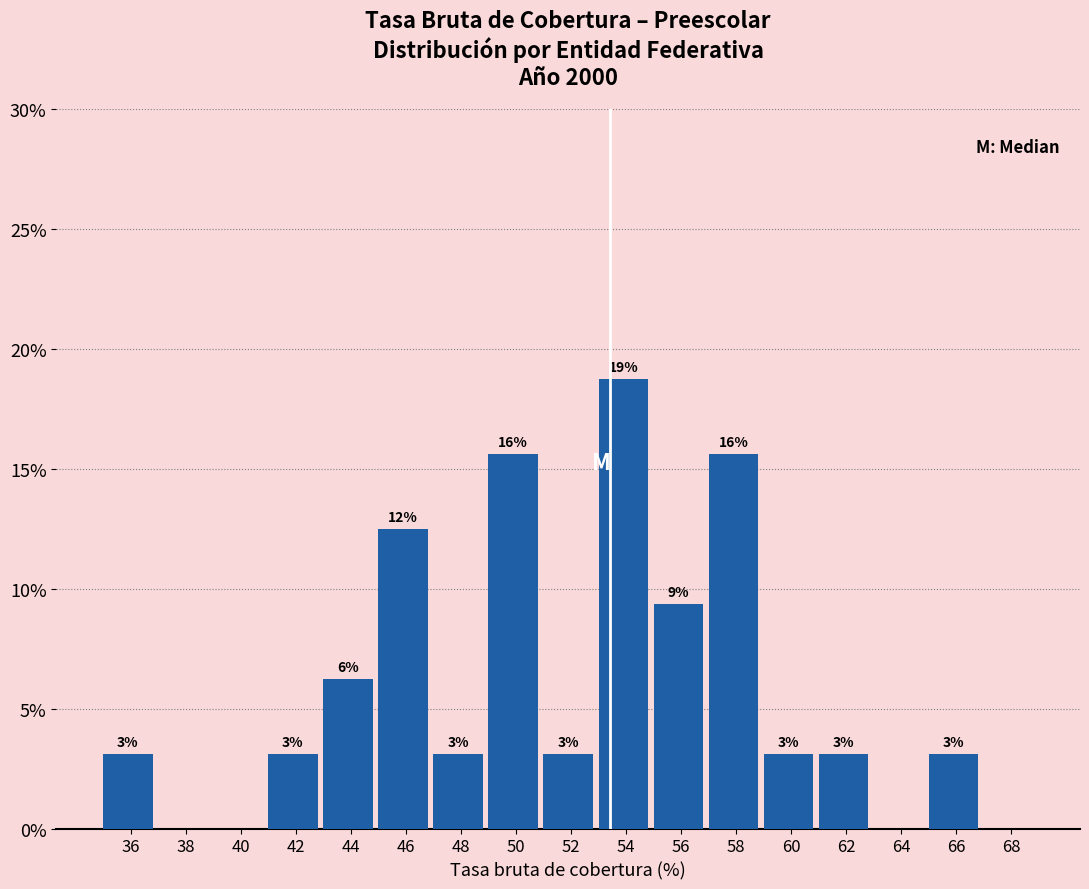

Are the bars horizontal?

No